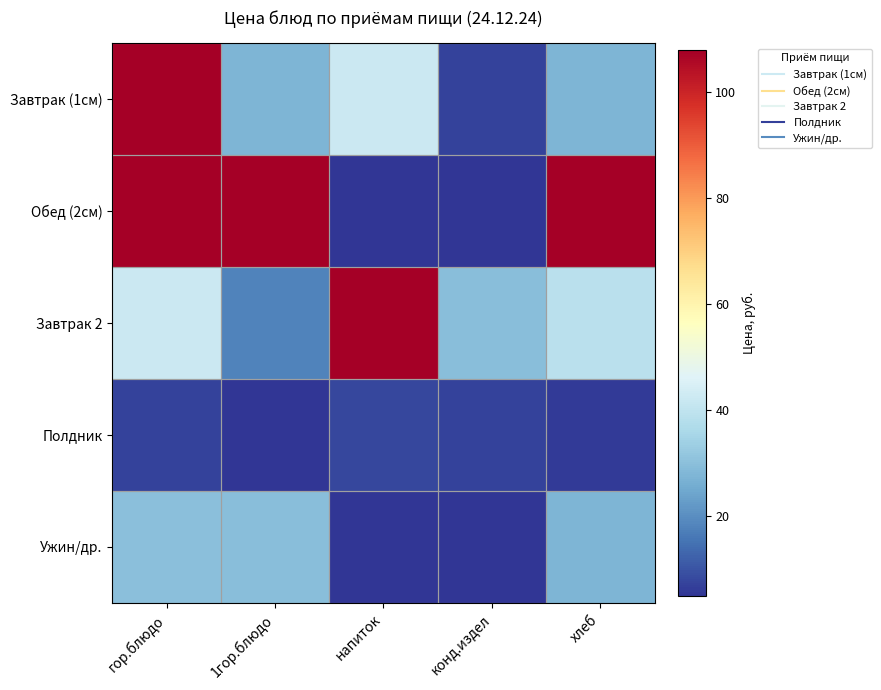

Reading right to left, list all the values displayed in this chart.

Завтрак (1см): хлеб=27.8	конд.издел=7.1	напиток=42.2	1гор.блюдо=27.8	гор.блюдо=107.9
Обед (2см): хлеб=107.9	конд.издел=5.0	напиток=5.0	1гор.блюдо=107.9	гор.блюдо=107.9
Завтрак 2: хлеб=39.0	конд.издел=29.7	напиток=107.9	1гор.блюдо=18.0	гор.блюдо=42.2
Полдник: хлеб=6.0	конд.издел=7.1	напиток=8.1	1гор.блюдо=5.0	гор.блюдо=7.1
Ужин/др.: хлеб=27.8	конд.издел=5.0	напиток=5.0	1гор.блюдо=29.7	гор.блюдо=29.9